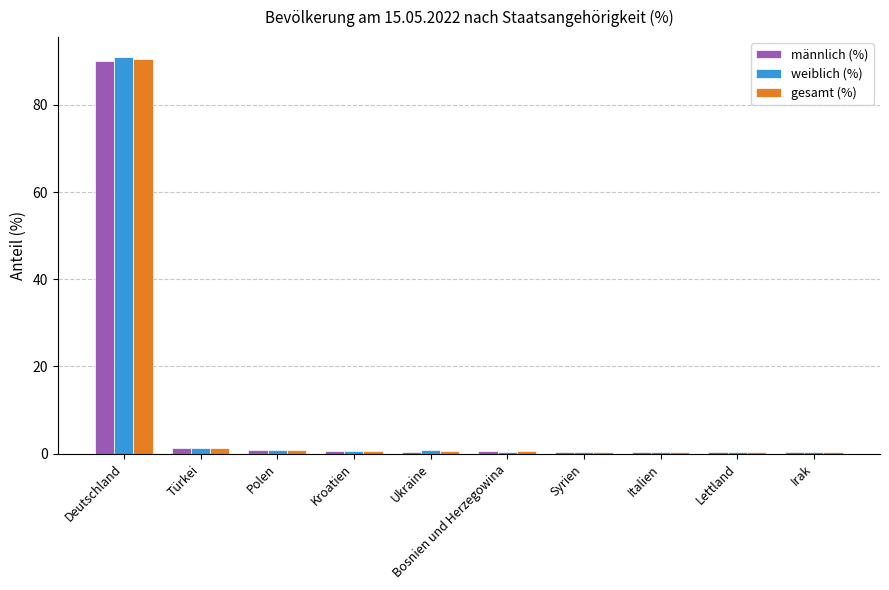

What is the difference between the männlich (%) values at Türkei and Syrien?

0.8